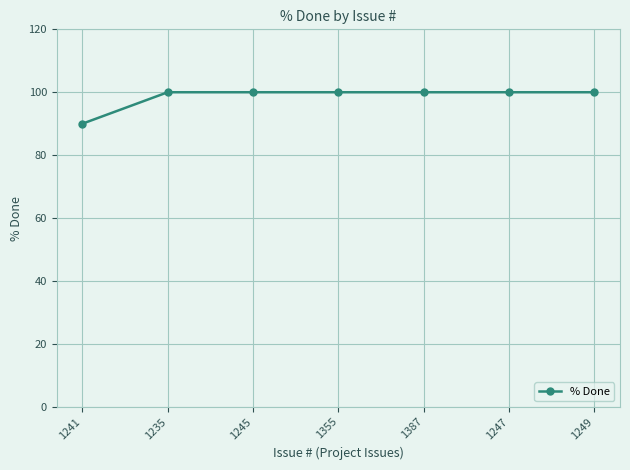

The chart shows a value of 100 at 1355. True or false?

True